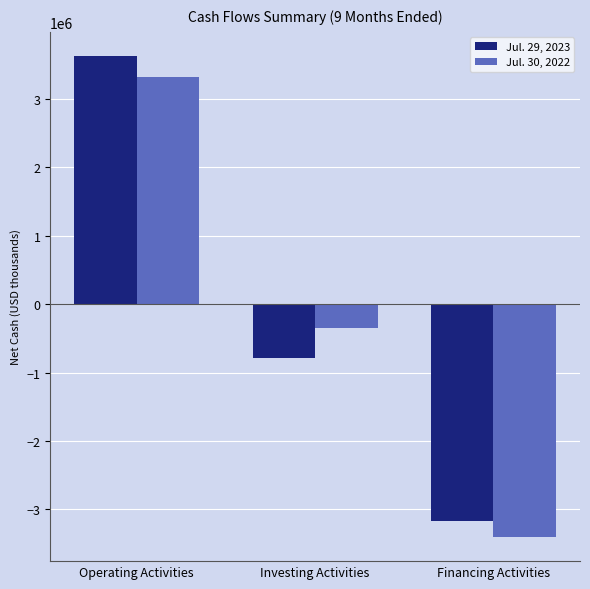

Reading left to right, extract all data points from this chart.

Jul. 29, 2023: Operating Activities=3630340	Investing Activities=-787324	Financing Activities=-3164342
Jul. 30, 2022: Operating Activities=3326066	Investing Activities=-351035	Financing Activities=-3403860